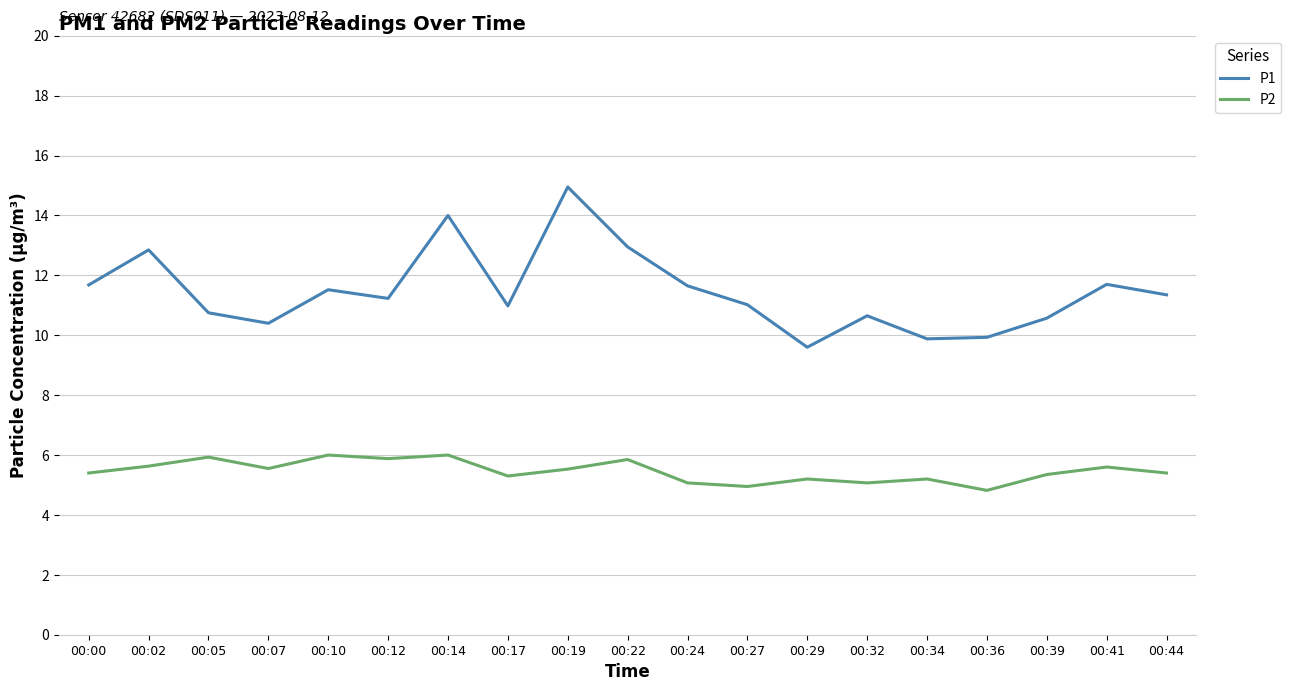

How many lines are shown in the chart?

2